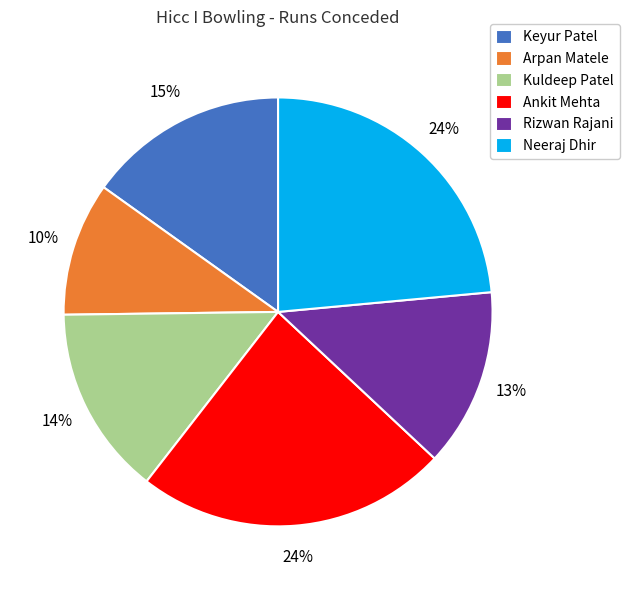

The Ankit Mehta slice represents 24% of the pie. True or false?

True